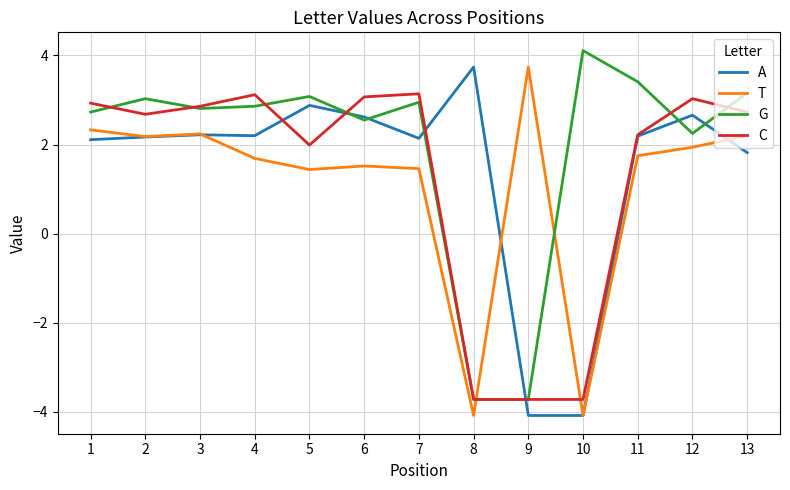

List the series in order of their overall mean, lowest first.

T, C, A, G